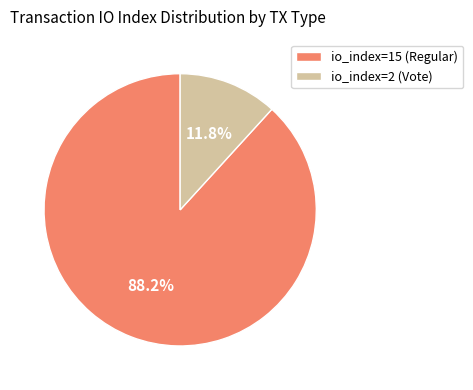

True or false: io_index=15 (Regular) accounts for 99% of the total.

False